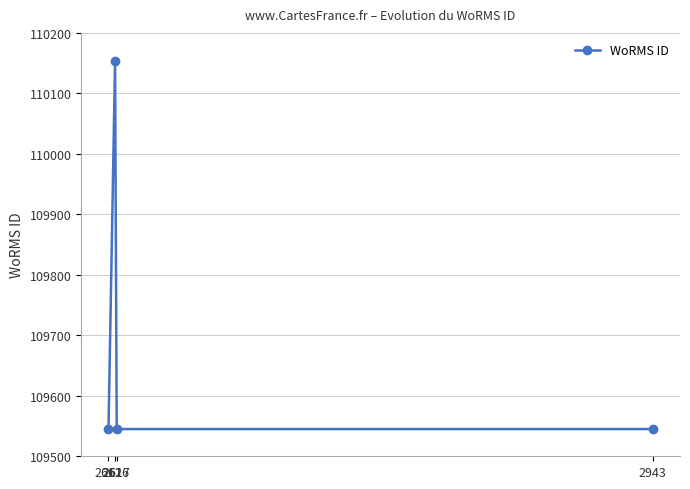

What is the minimum value shown in the chart?

109545